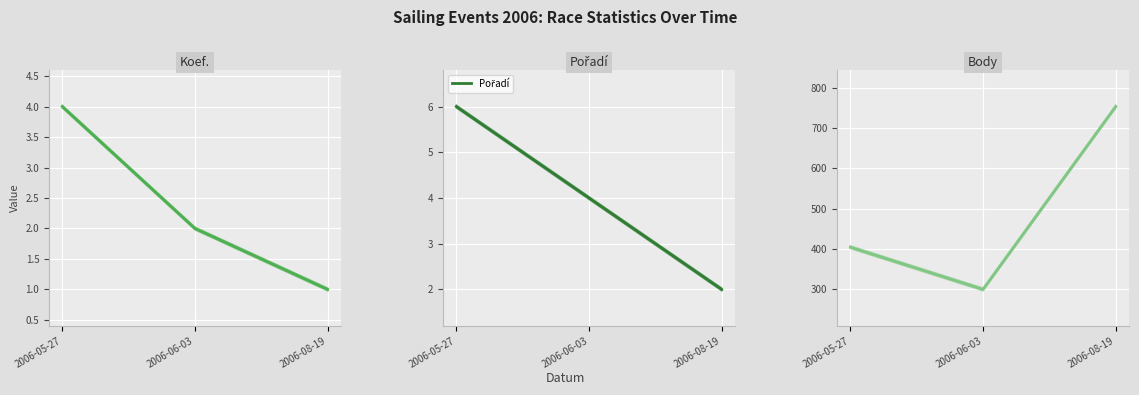

What is the value of the Koef. point at the 3rd from the left?

1.0